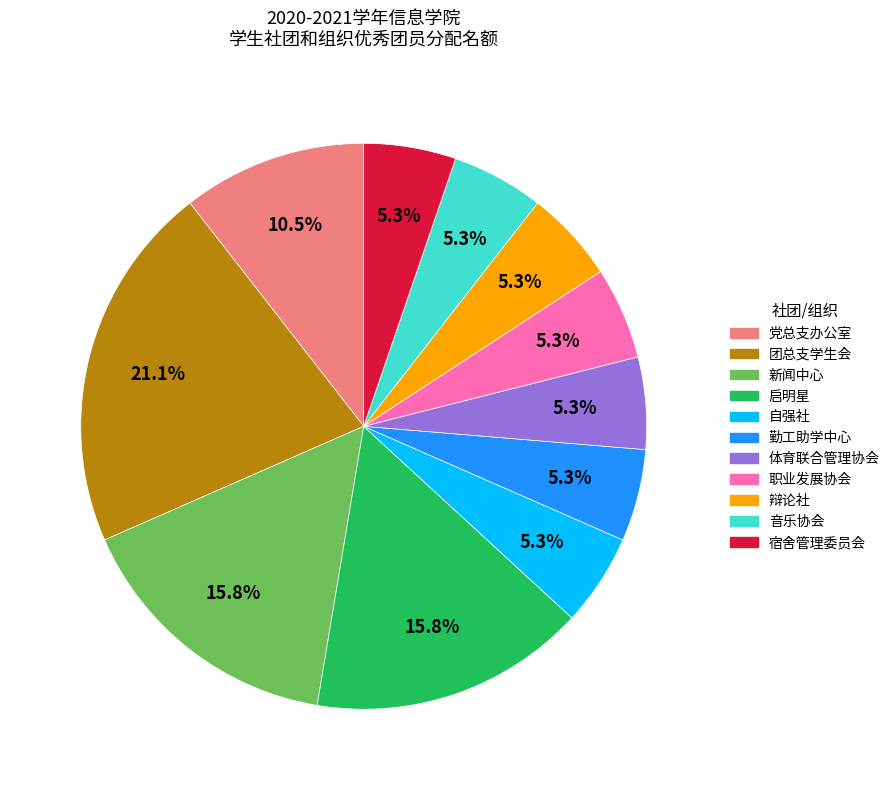

To the nearest percent, what portion does 辩论社 represent?

5%